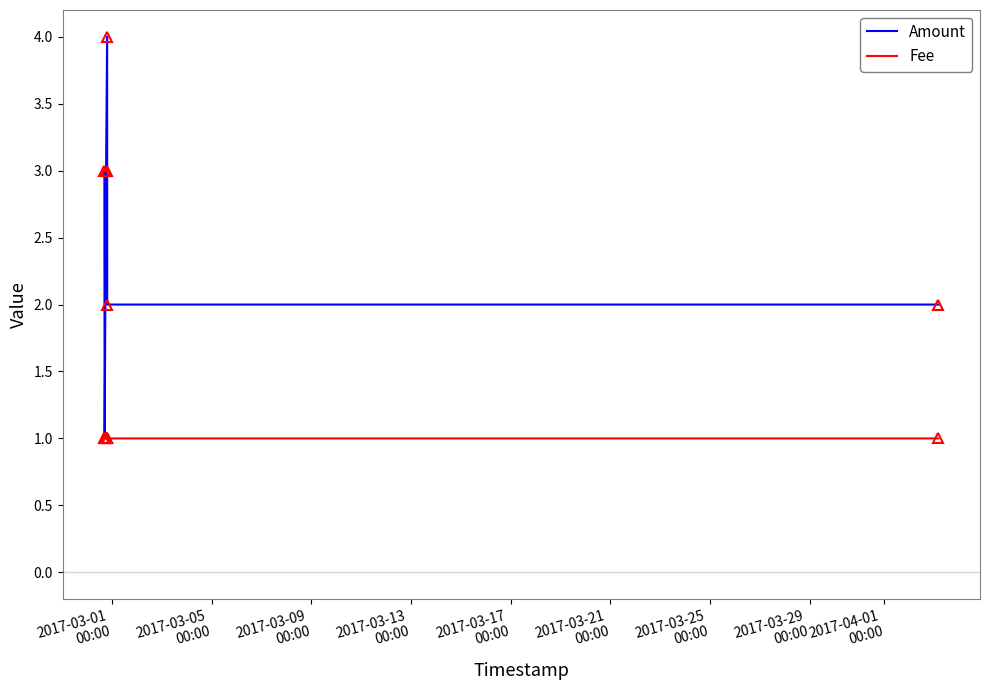

Which series has the largest total across all categories?

Amount